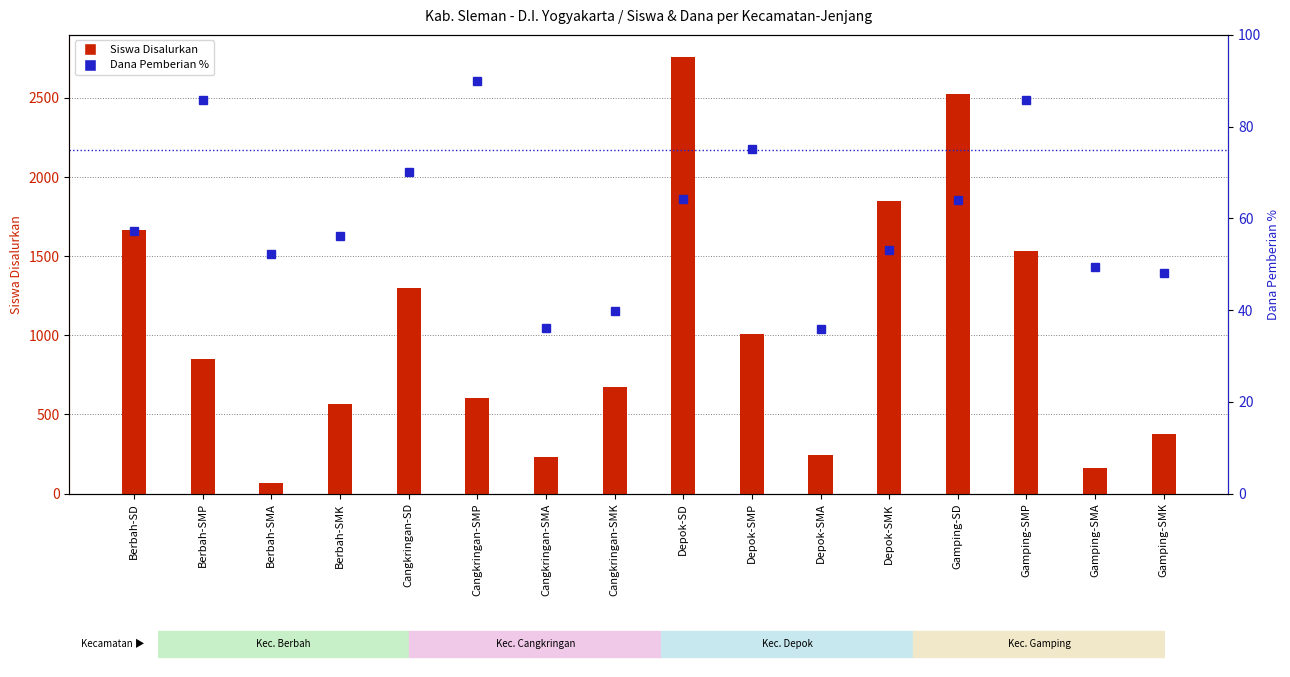

What is the value of the Dana Pemberian % bar at the 15th from the left?

49.4